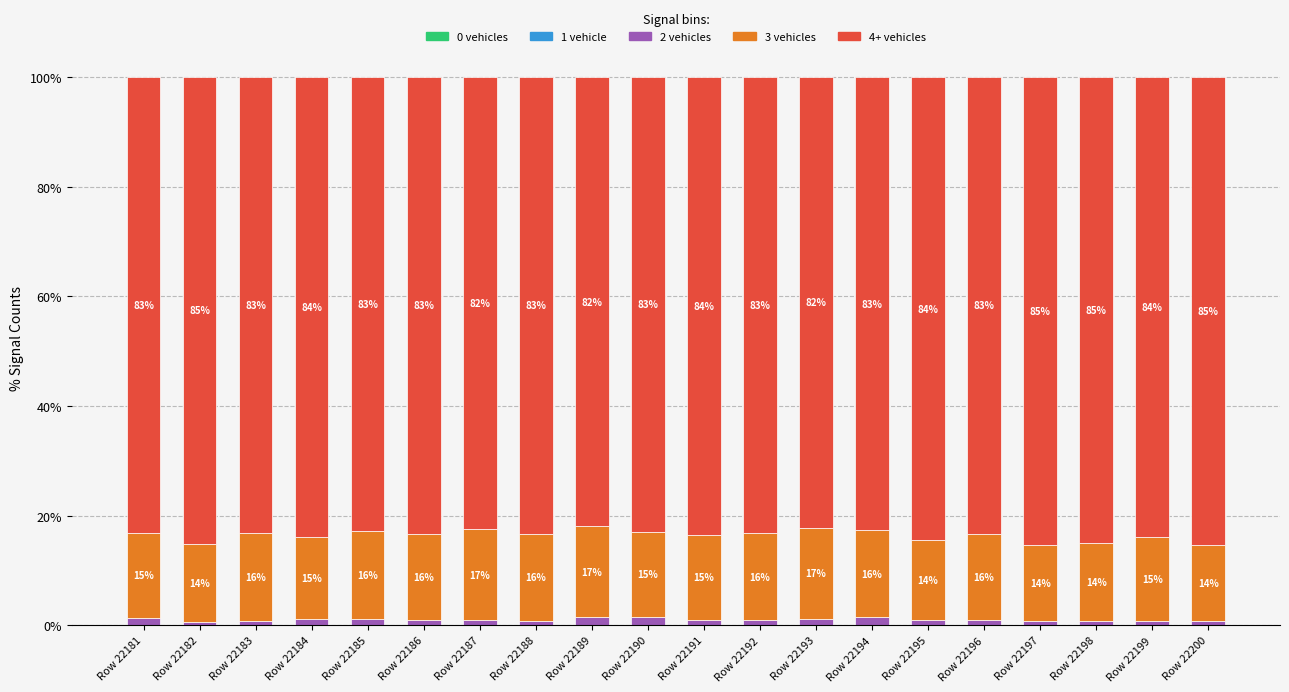

What is the total value across all series at Row 22186?

100.0